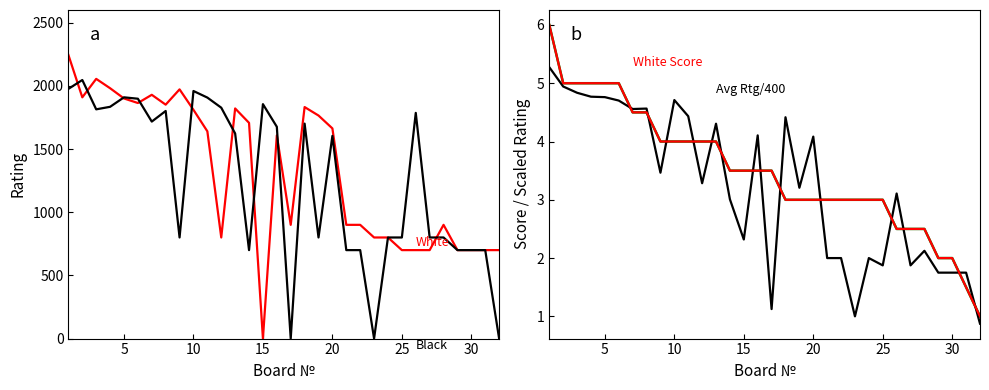

How many intersections are there between White Score and White Rating?

2